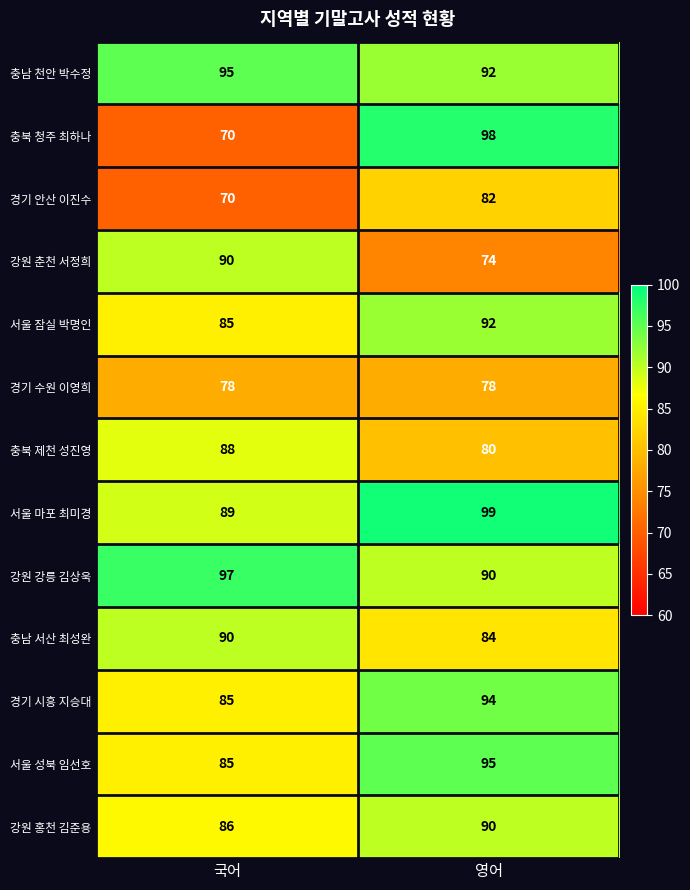

Reading left to right, transcribe all the data shown in this chart.

충남 천안 박수정: 95	92
충북 청주 최하나: 70	98
경기 안산 이진수: 70	82
강원 춘천 서정희: 90	74
서울 잠실 박명인: 85	92
경기 수원 이영희: 78	78
충북 제천 성진영: 88	80
서울 마포 최미경: 89	99
강원 강릉 김상욱: 97	90
충남 서산 최성완: 90	84
경기 시흥 지승대: 85	94
서울 성북 임선호: 85	95
강원 홍천 김준용: 86	90